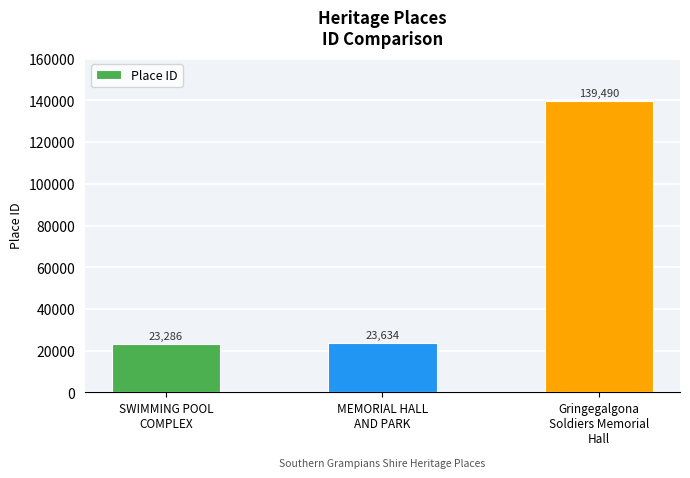

What is the change in value from MEMORIAL HALL
AND PARK to Gringegalgona
Soldiers Memorial
Hall?

+115856